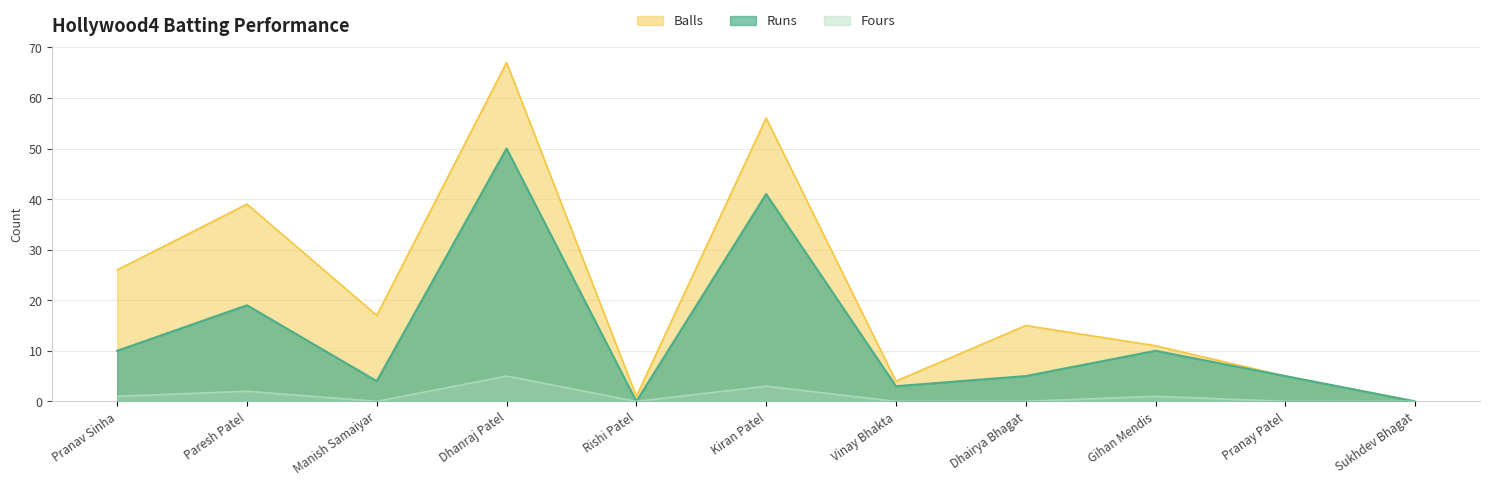

Count the number of data series in this chart.

3